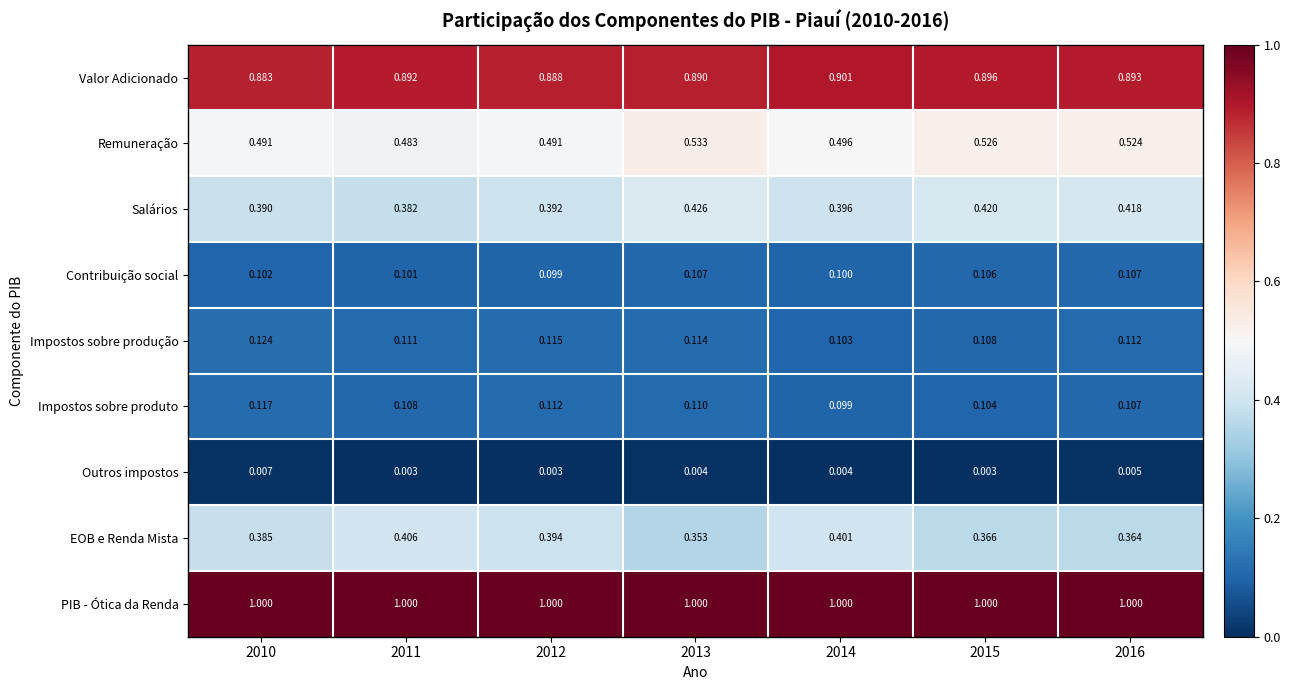

What is the total value across all series at 2014?

3.5